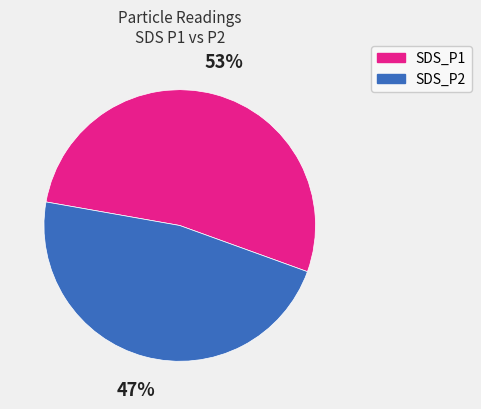

Is it true that SDS_P2 is 39% of the pie?

False